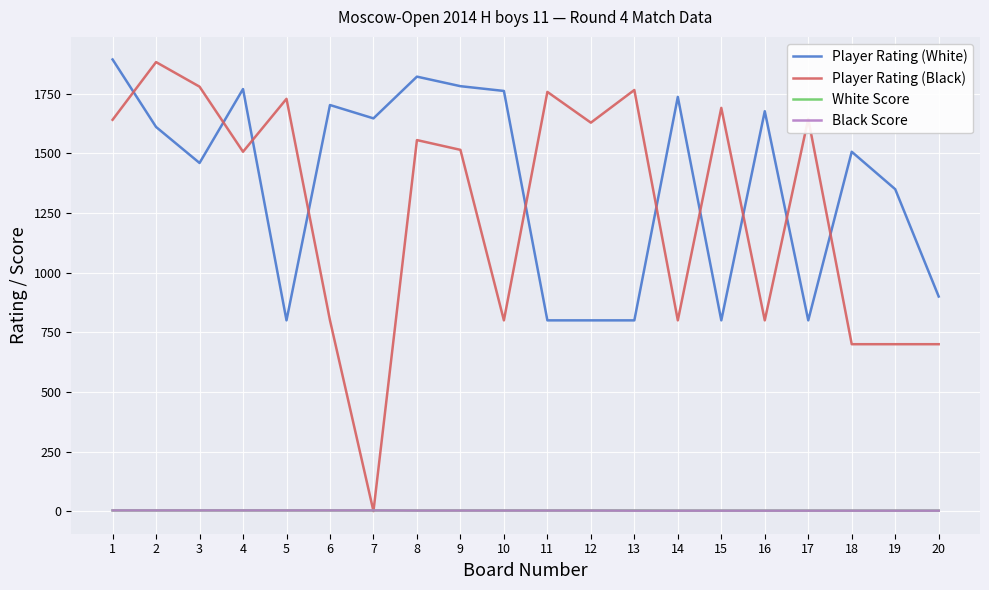

What is the difference between the maximum and minimum values in the Player Rating (Black) series?

1883.0